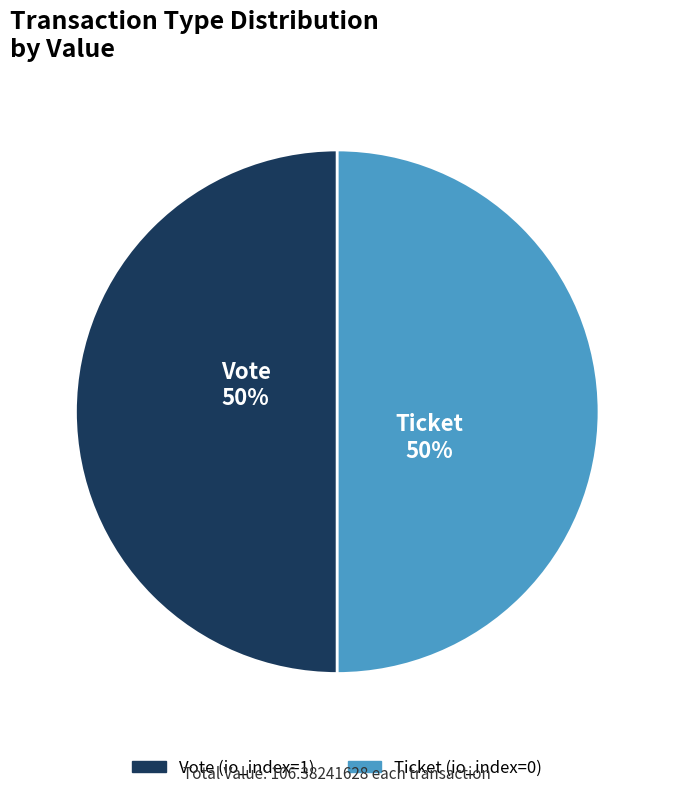

What percentage is the Vote slice, to the nearest percent?

50%